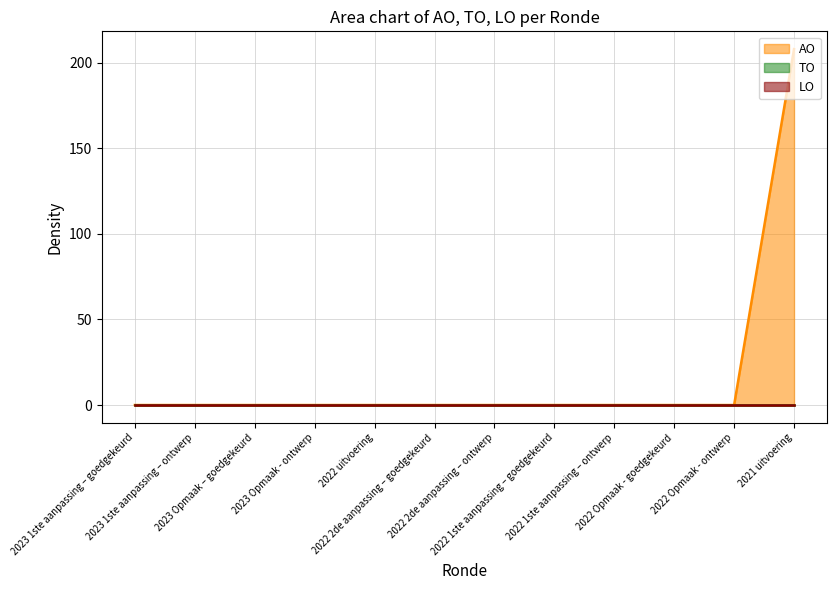

How many values in the AO series exceed 0?

1